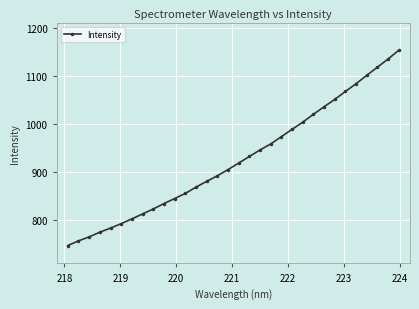

What is the smallest value displayed?

746.6